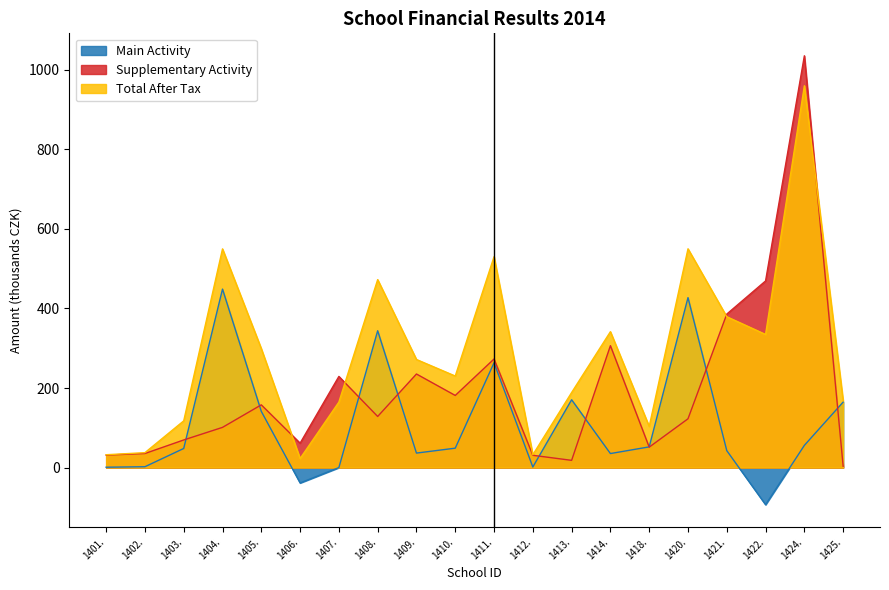

What is the label of the 20th point from the right?

1401.